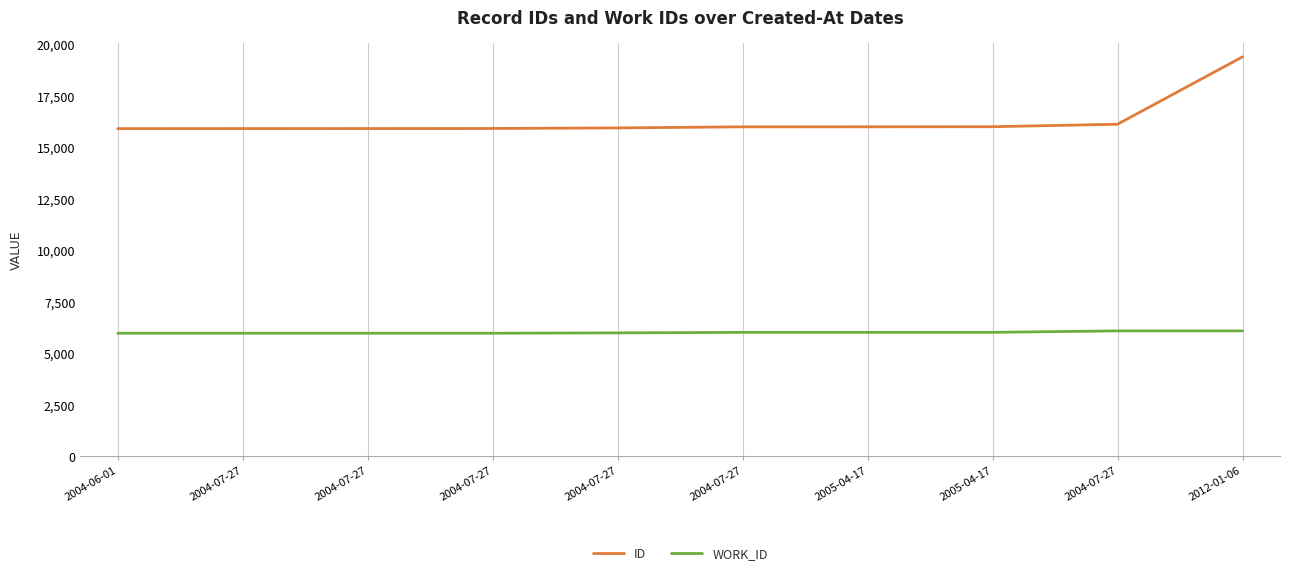

Is this an area chart (filled region under the line)?

No